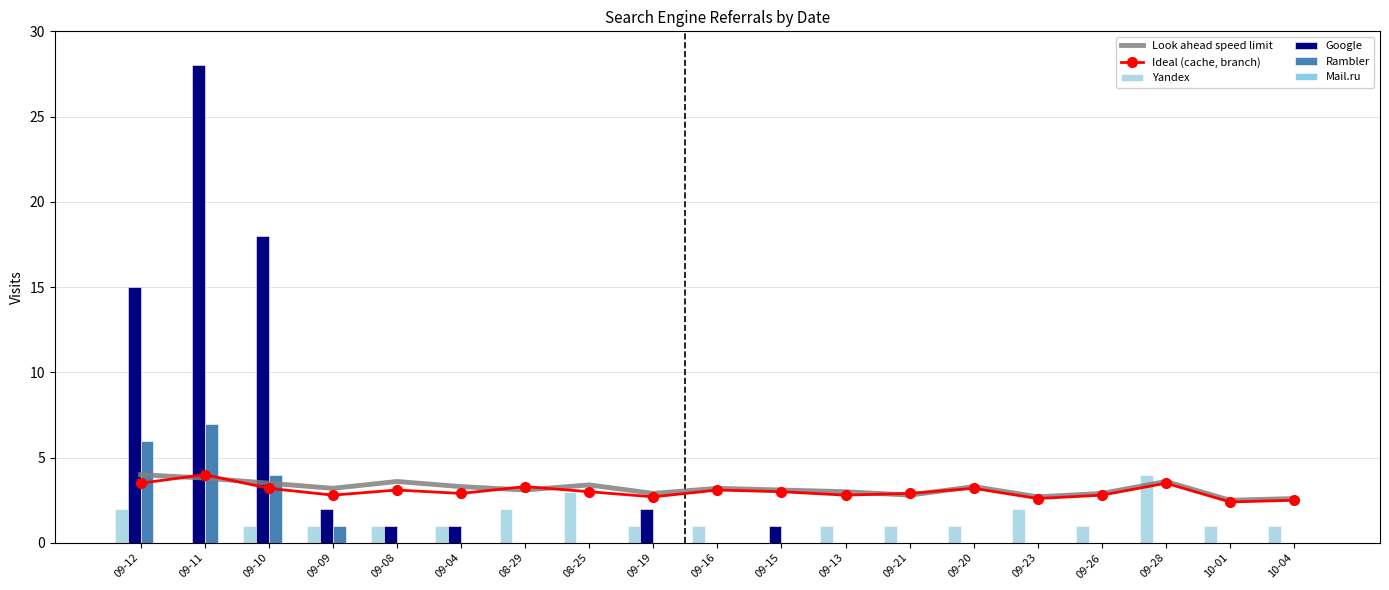

What are all the series names shown in the legend?

Look ahead speed limit, Ideal (cache, branch), Yandex, Google, Rambler, Mail.ru